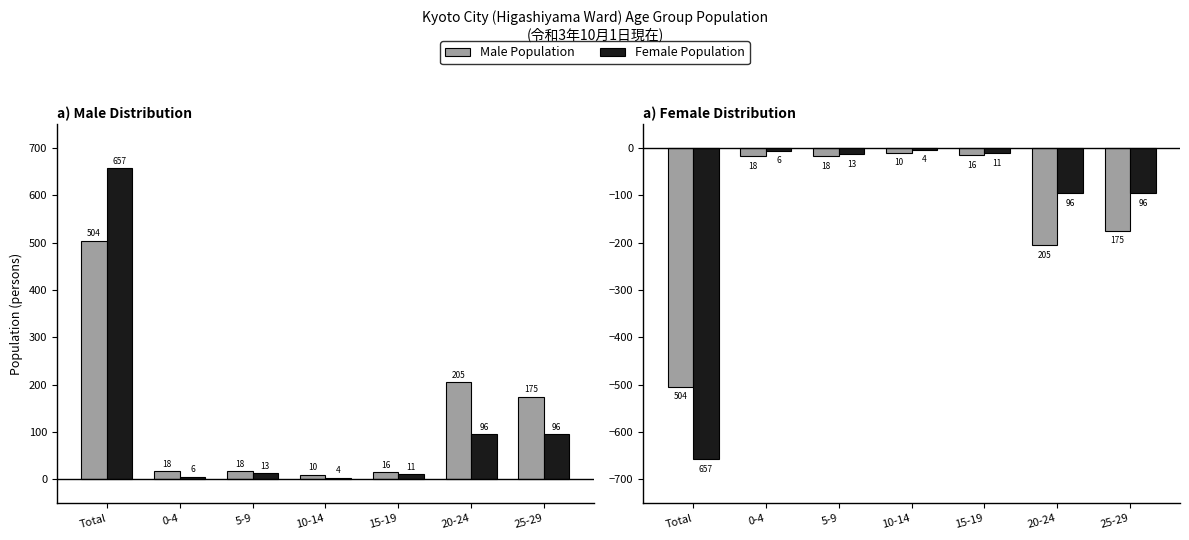

What is the value of the Female bar at the 5th from the left?

-11